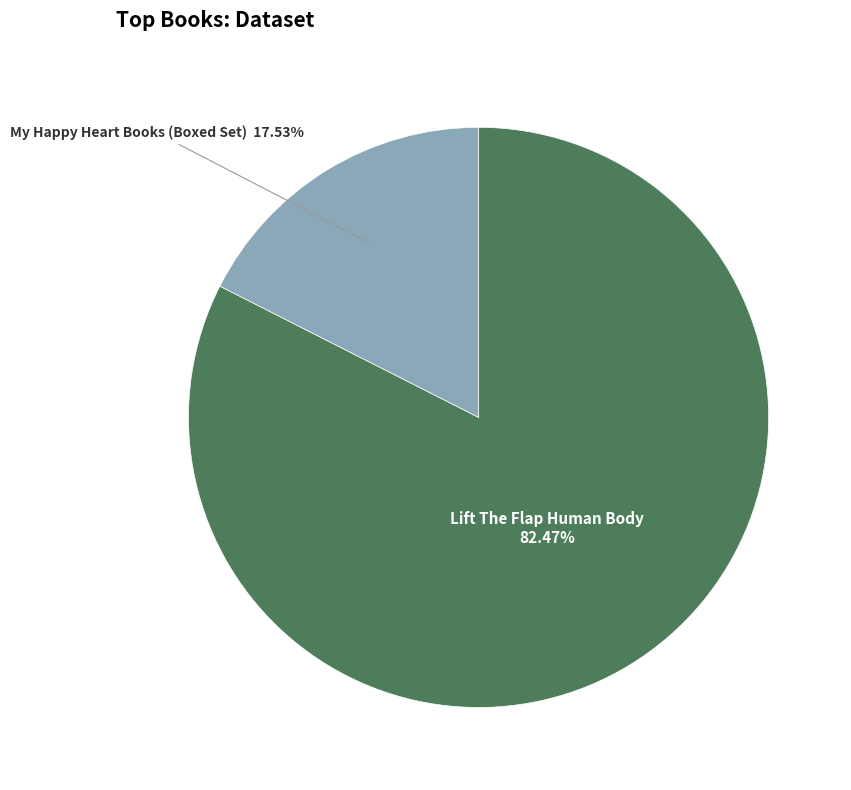

Do My Happy Heart Books (Boxed Set) and Lift The Flap Human Body together represent more than half of the pie?

Yes